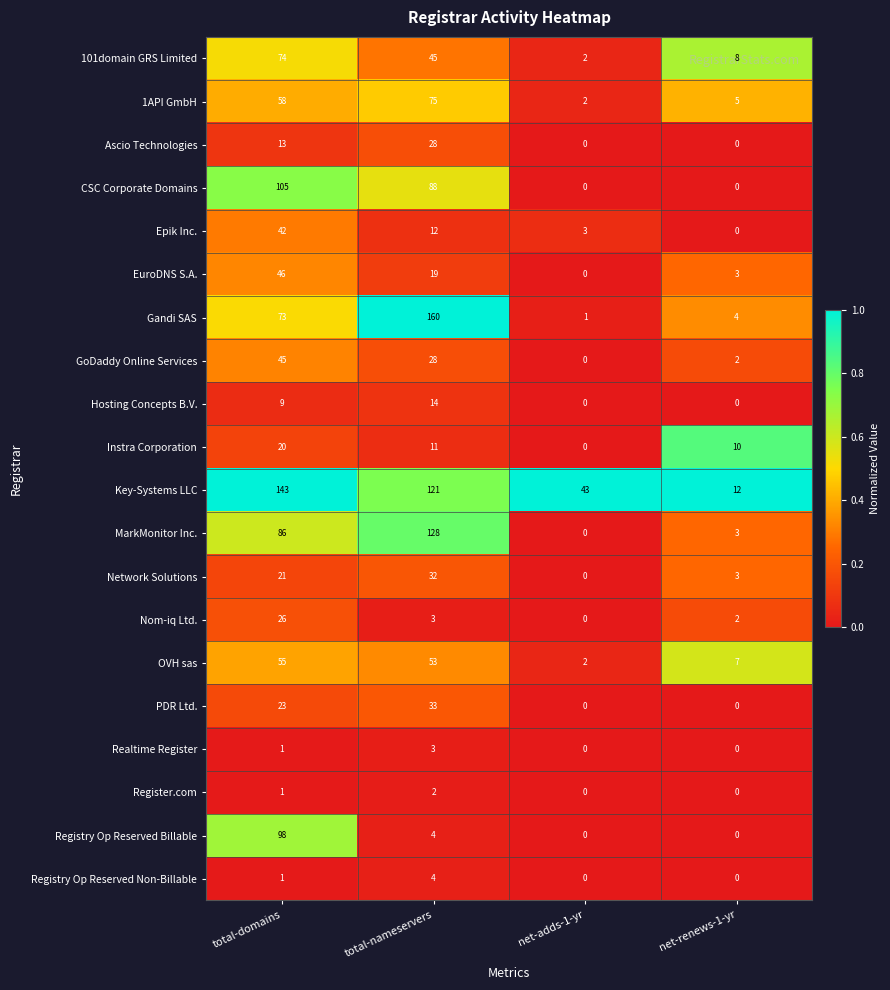

List the series in order of their peak value, highest first.

Gandi SAS, Key-Systems LLC, MarkMonitor Inc., CSC Corporate Domains, Registry Op Reserved Billable, 1API GmbH, 101domain GRS Limited, OVH sas, EuroDNS S.A., GoDaddy Online Services, Epik Inc., PDR Ltd., Network Solutions, Ascio Technologies, Nom-iq Ltd., Instra Corporation, Hosting Concepts B.V., Registry Op Reserved Non-Billable, Realtime Register, Register.com